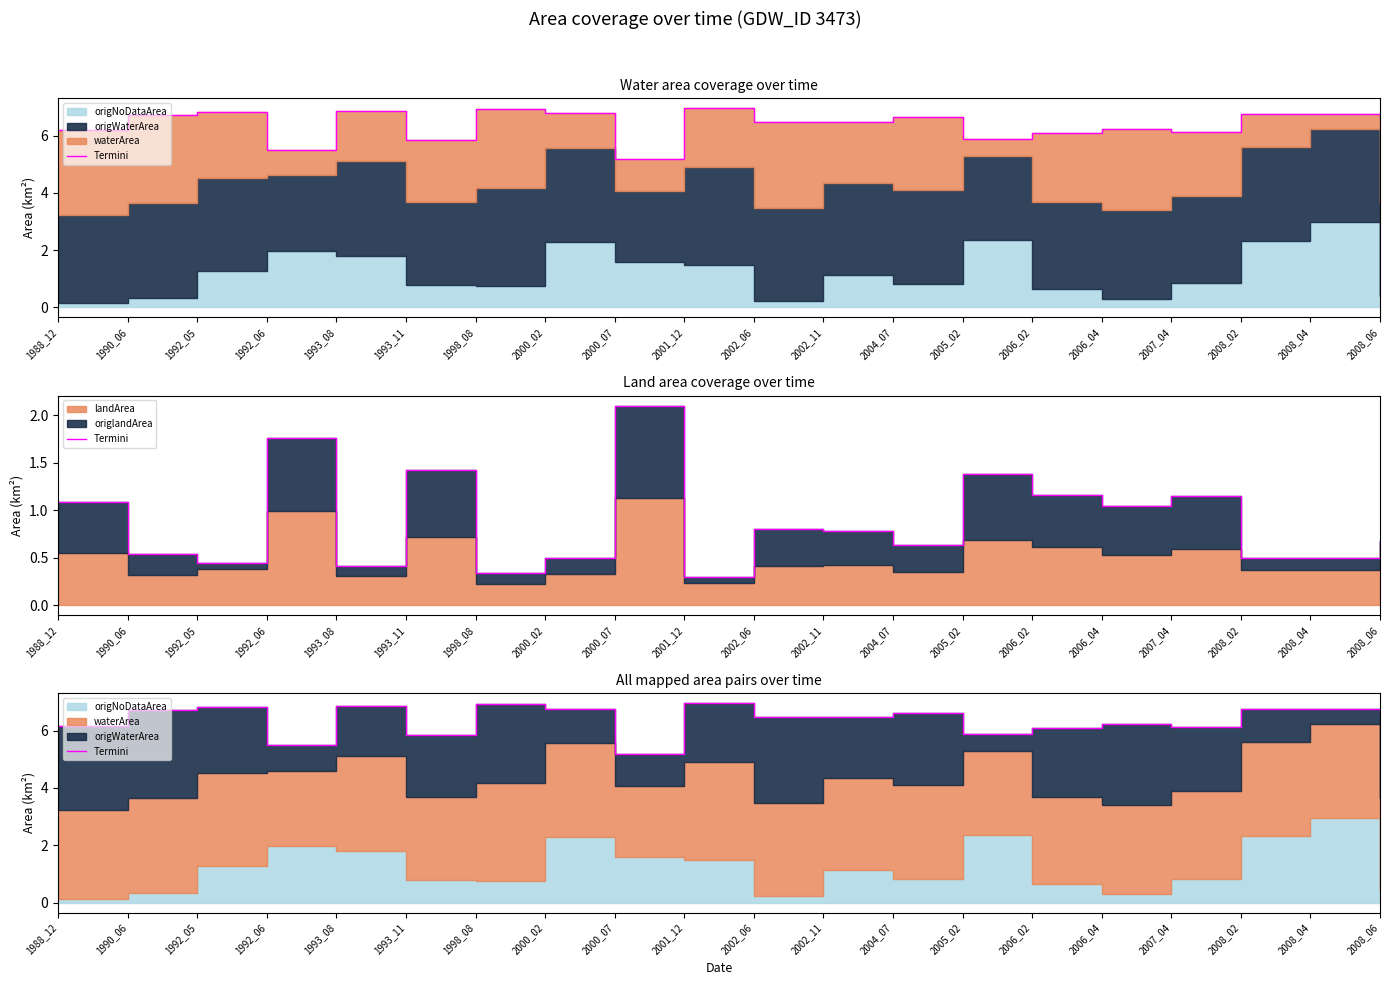

Rank the categories by value from highest to lowest.

2001_12, 1998_08, 1993_08, 1992_05, 2000_02, 2008_04, 2008_02, 1990_06, 2004_07, 2008_06, 2002_11, 2002_06, 2006_04, 1988_12, 2007_04, 2006_02, 2005_02, 1993_11, 1992_06, 2000_07